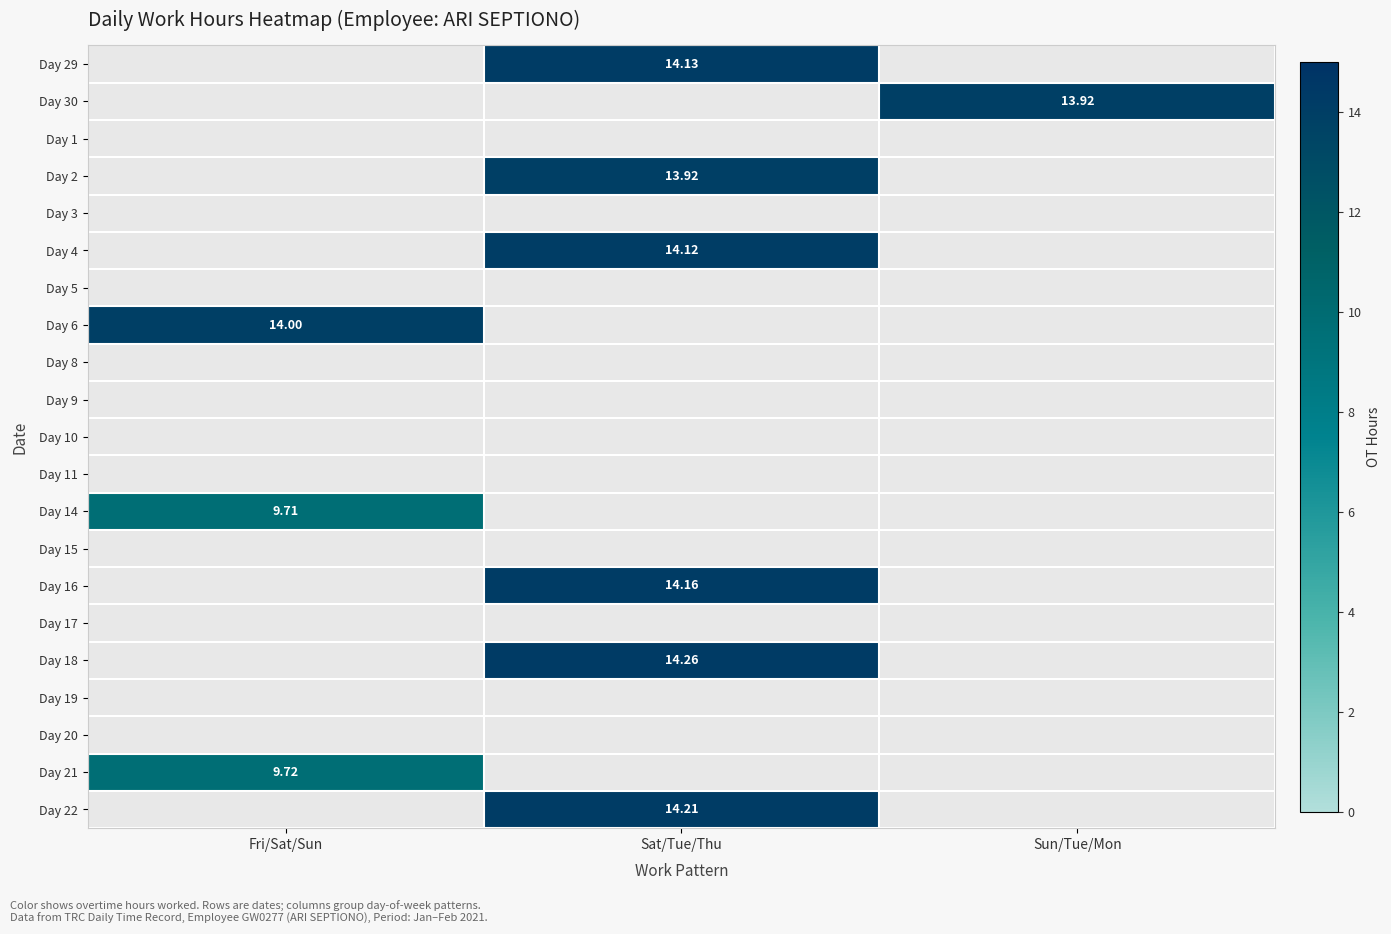

What is the maximum value for Day 14?

9.7